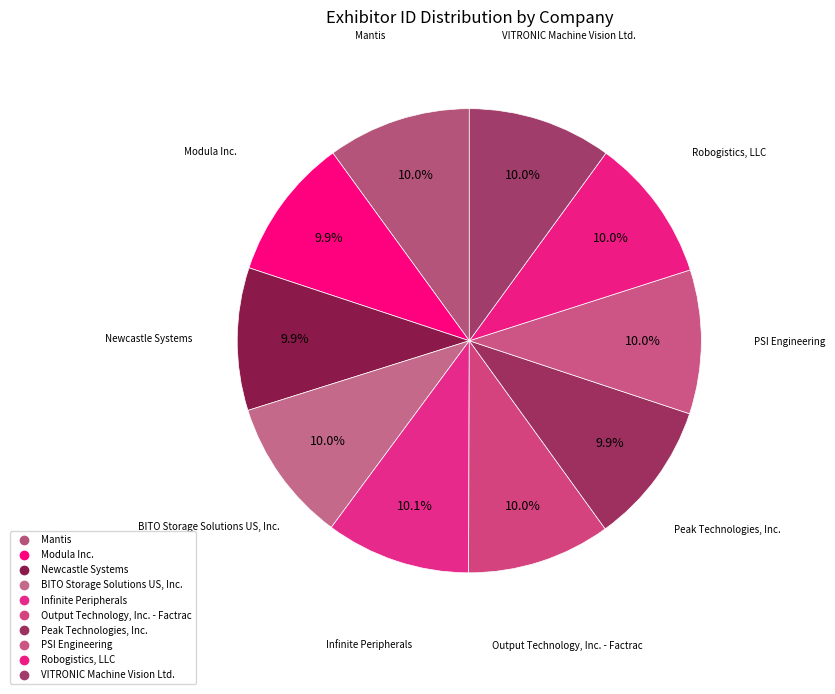

Rank the categories by value from lowest to highest.

Modula Inc., Newcastle Systems, Peak Technologies, Inc., Output Technology, Inc. - Factrac, Mantis, BITO Storage Solutions US, Inc., VITRONIC Machine Vision Ltd., PSI Engineering, Robogistics, LLC, Infinite Peripherals